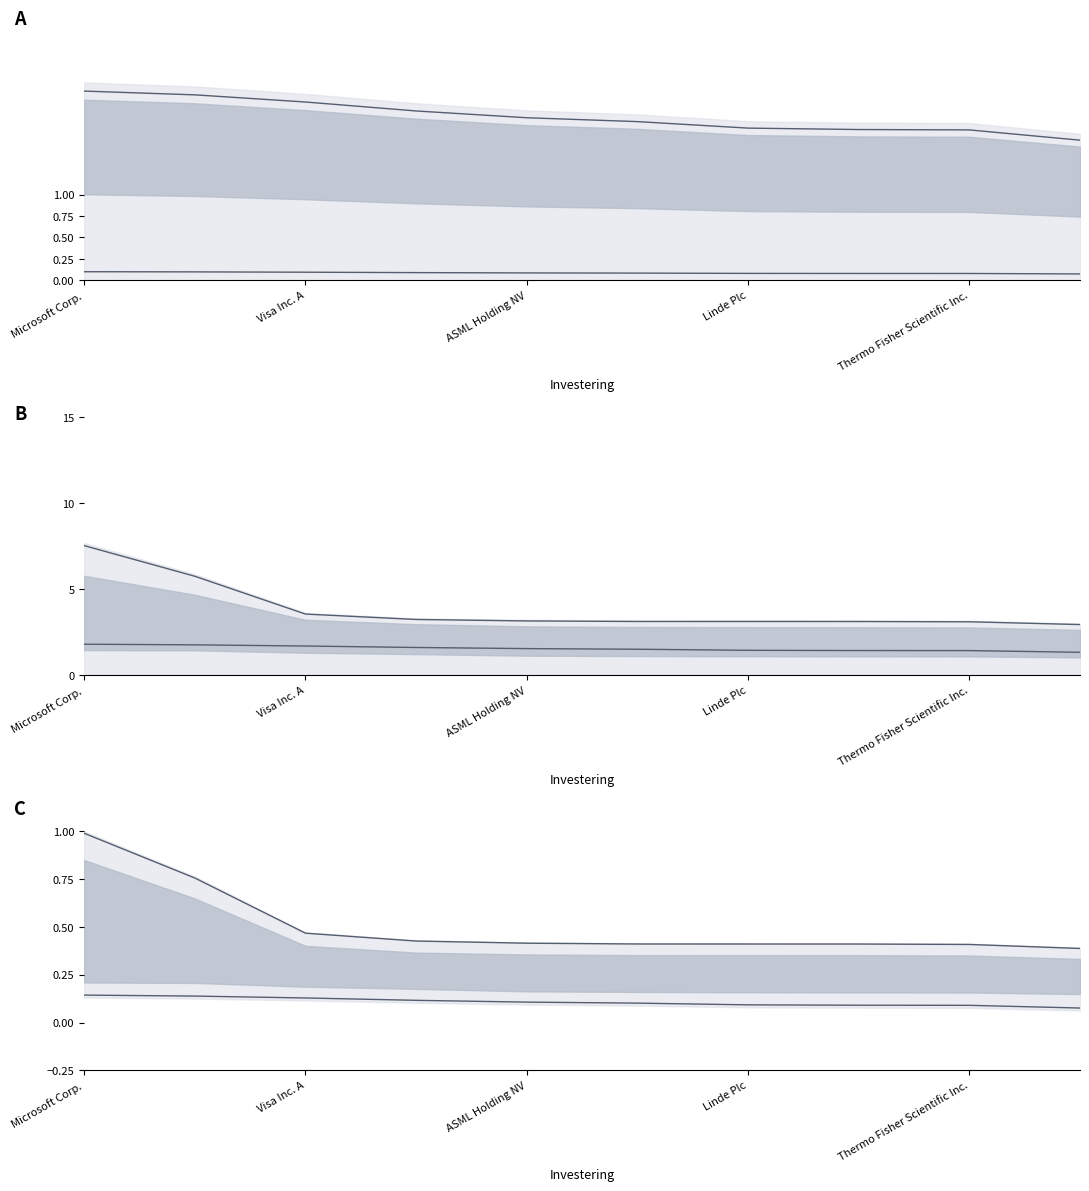

Reading right to left, extract all data points from this chart.

upper line: 0.4	0.4	0.4	0.4	0.4	0.4	0.4	0.5	0.8	1.0
lower line: 0.1	0.1	0.1	0.1	0.1	0.1	0.1	0.1	0.1	0.1